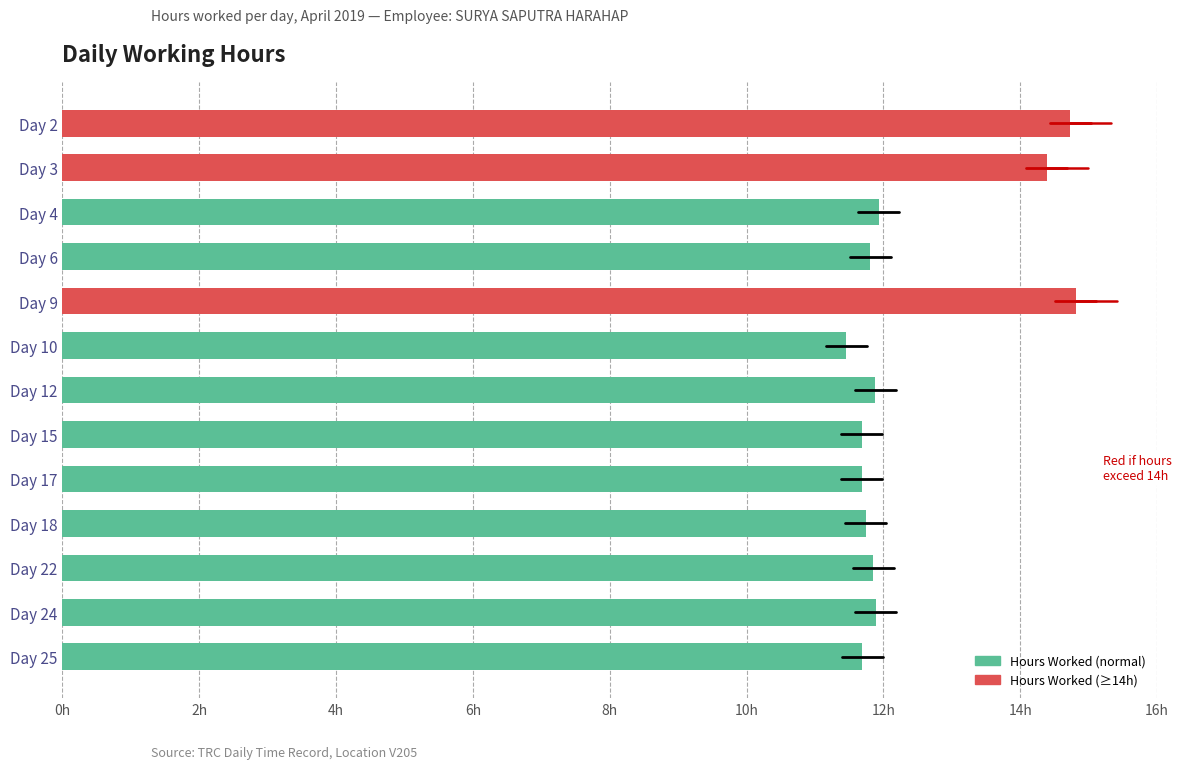

Does the chart contain any negative values?

No